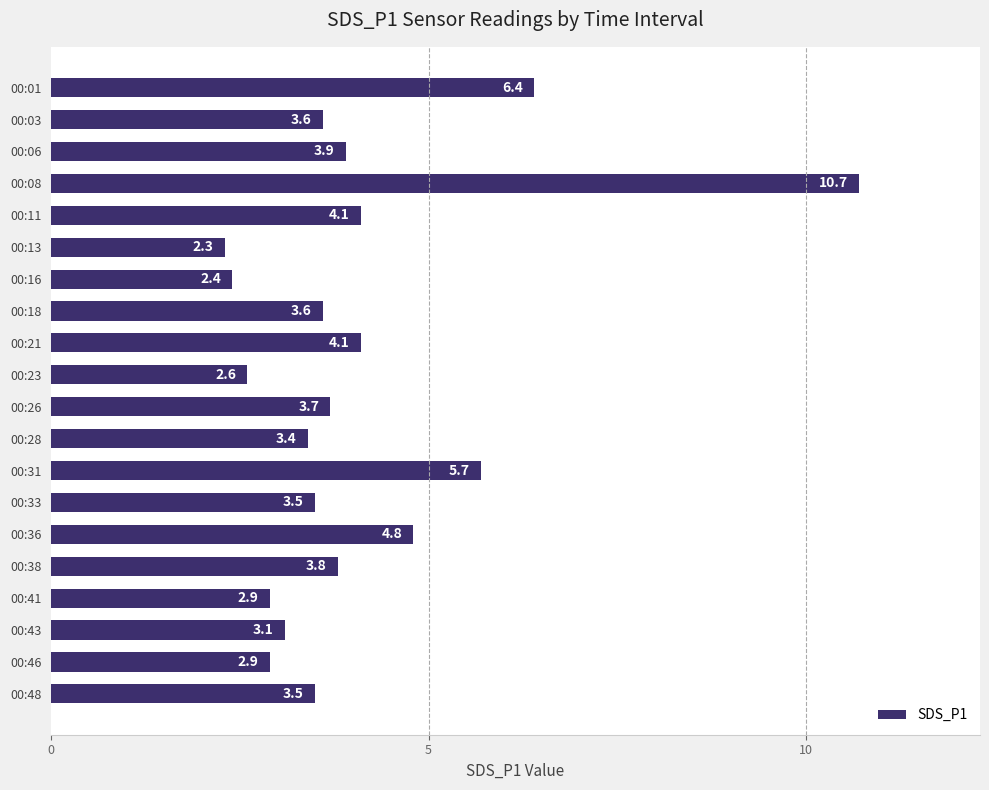

The value at 00:48 is 3.5. True or false?

True